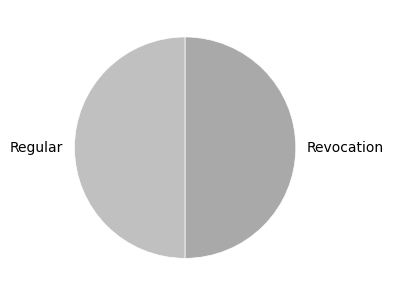

How many segments does this pie chart have?

2